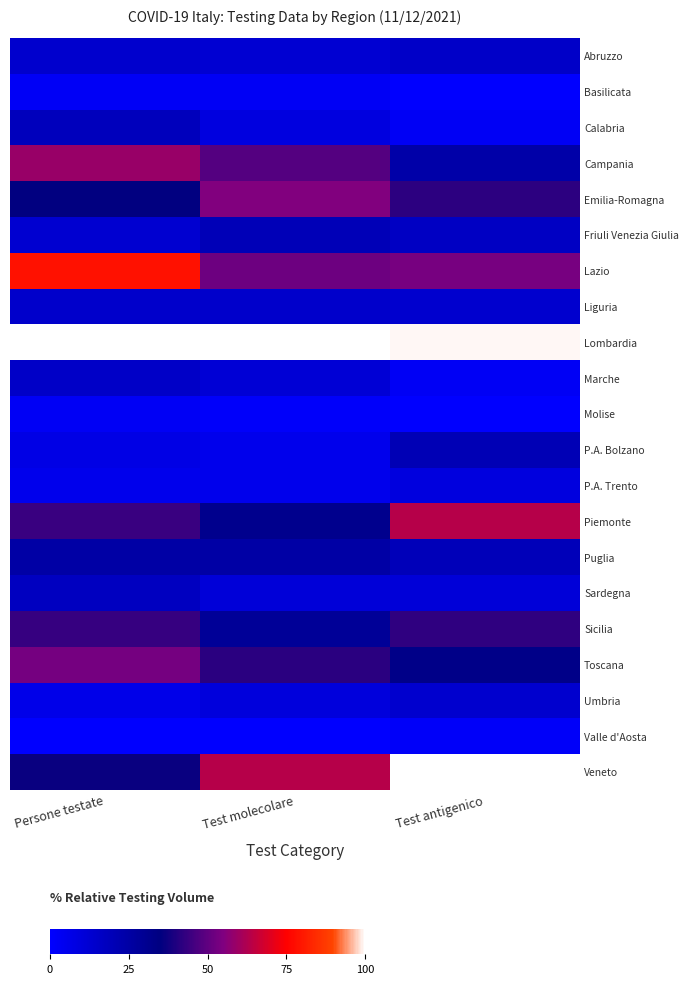

At how many categories does at least one series exceed 59?

3